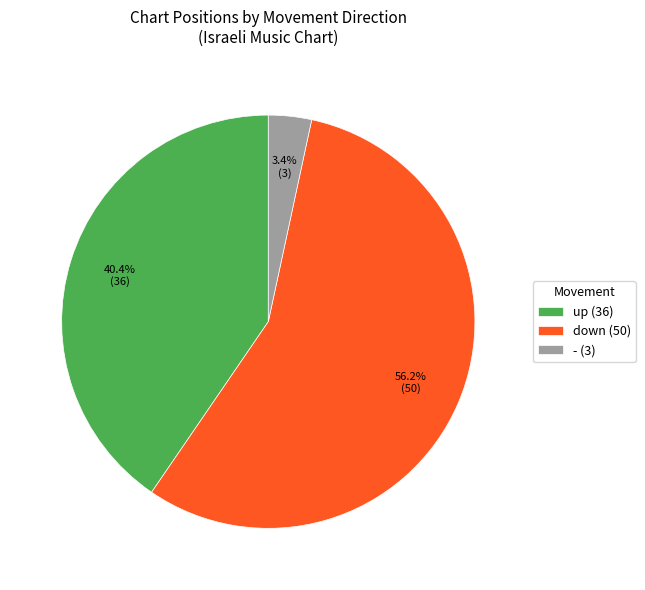

What is the smallest slice in the pie chart?

-